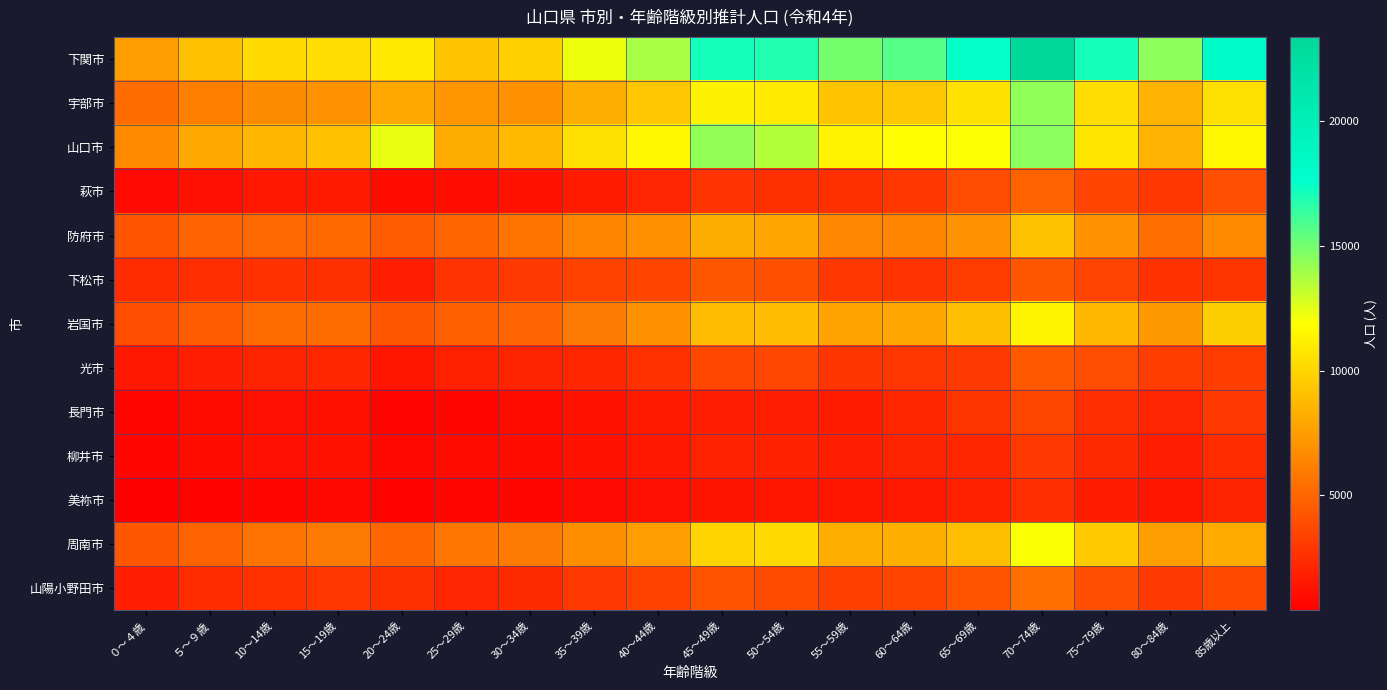

How many categories are shown in the chart?

18